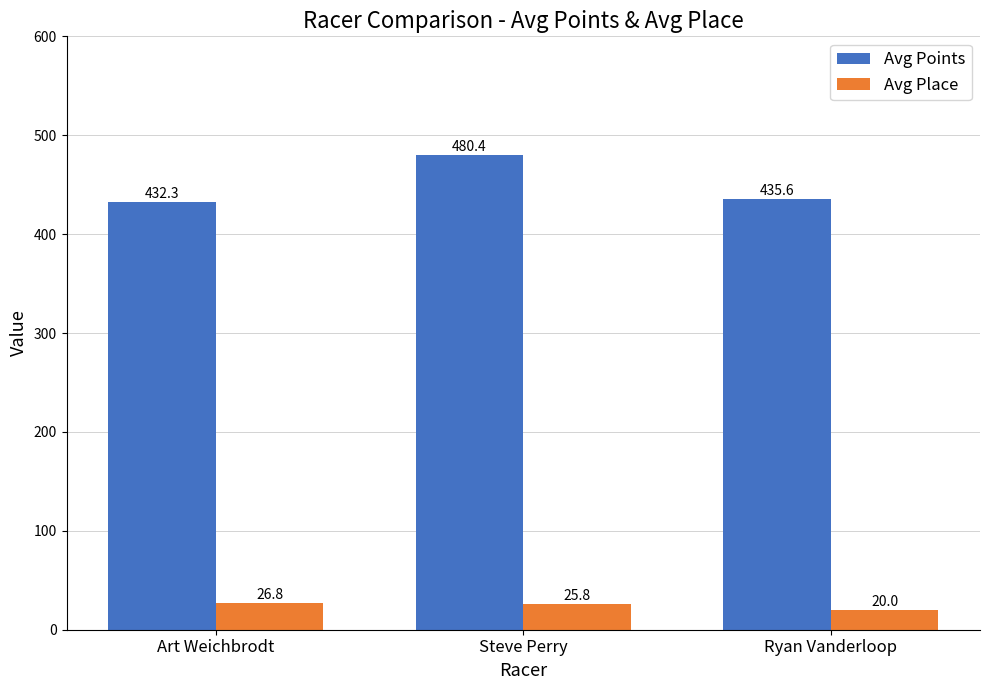

How many bars are there in each group?

2